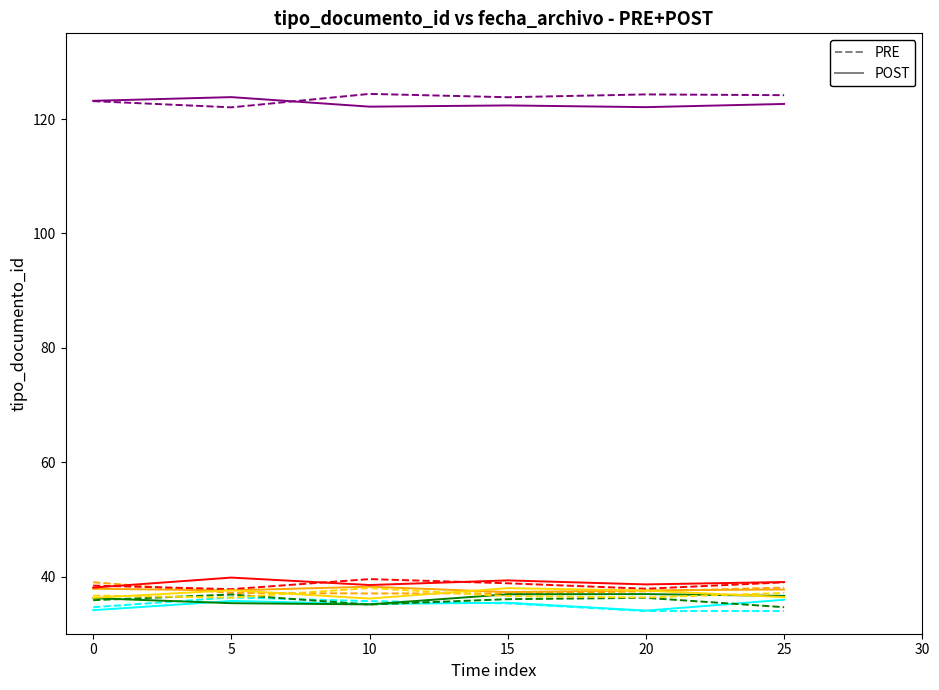

What is the total value across all series at 25?

615.4